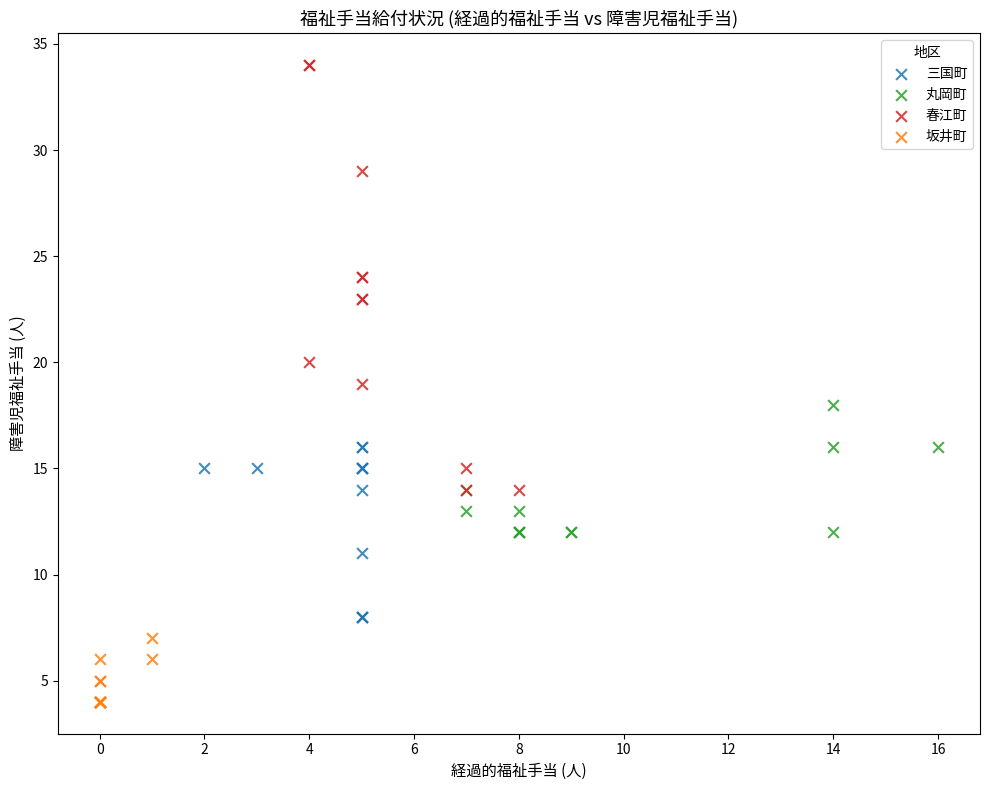

What are all the series names shown in the legend?

三国町, 丸岡町, 春江町, 坂井町